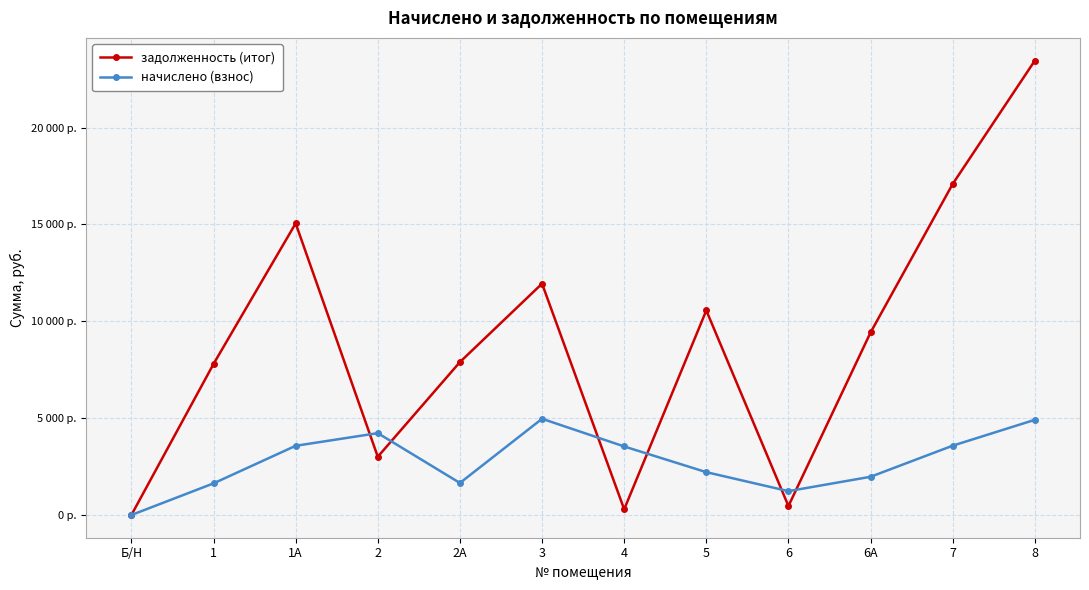

What is the difference between the maximum and second lowest values in the задолженность (итог) series?

23158.6